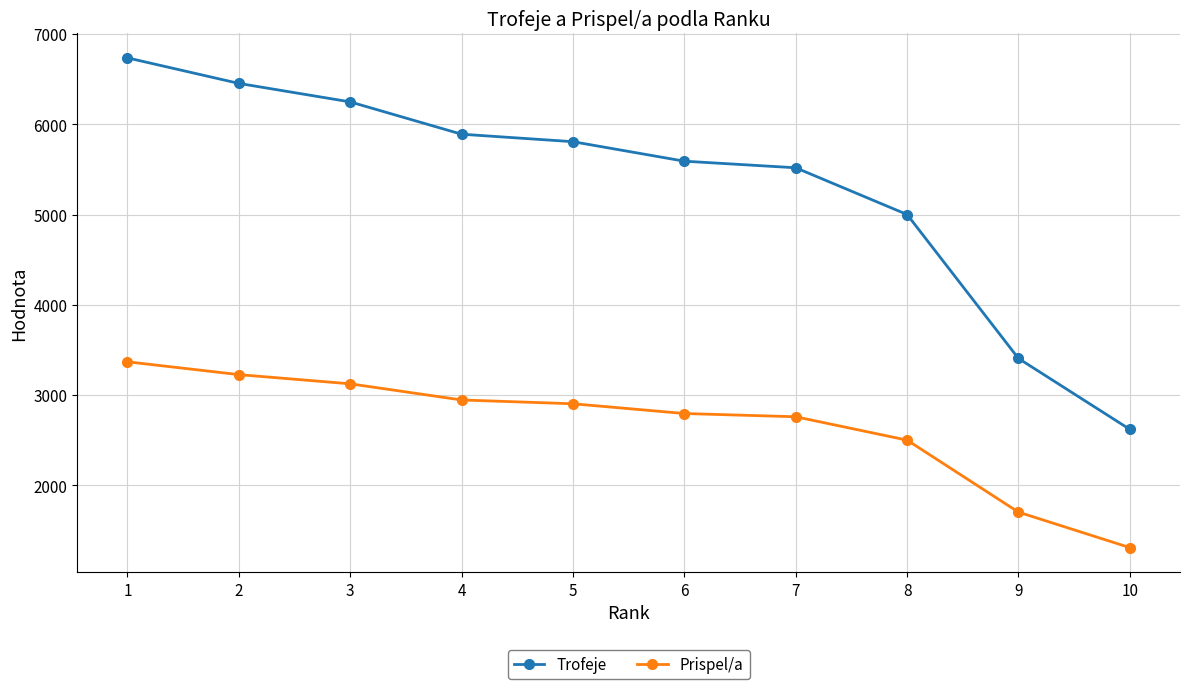

What are all the series names shown in the legend?

Trofeje, Prispel/a